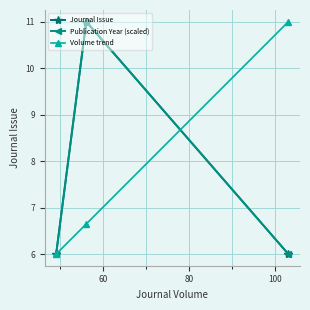

What is the sum of all Journal Issue values?

23.0